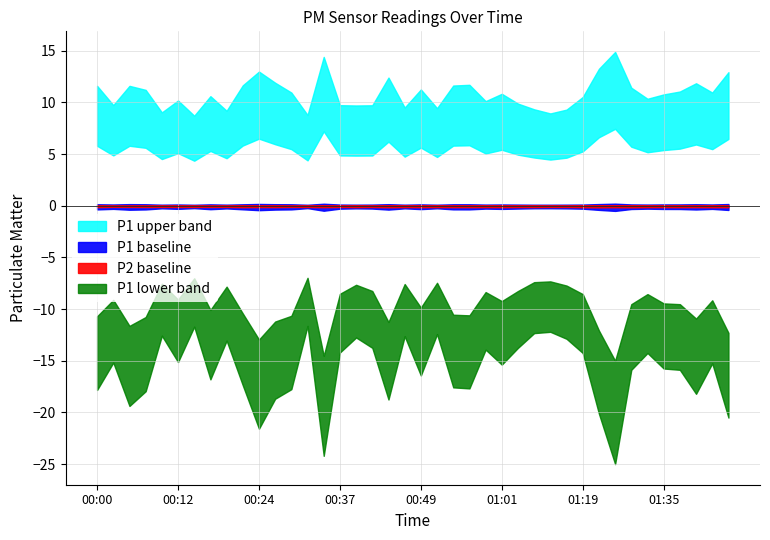

How many categories are shown in the chart?

40